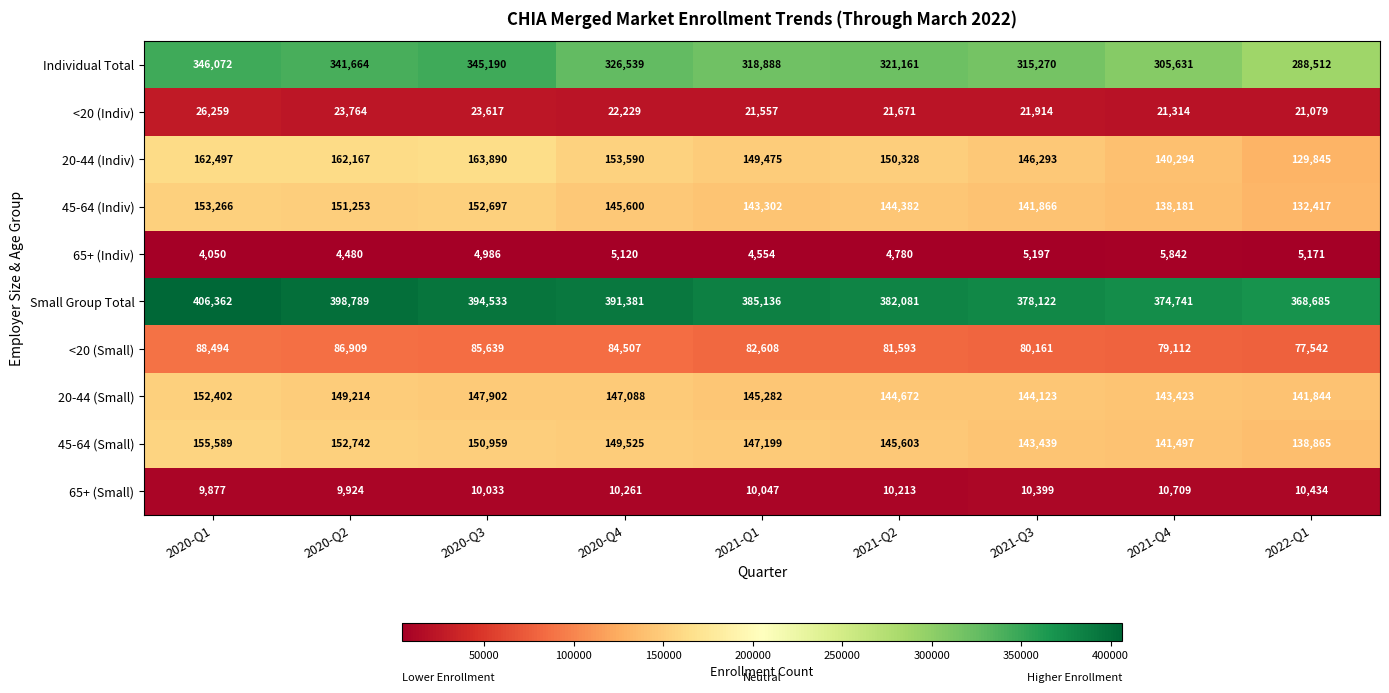

Is it true that 20-44 (Indiv) equals 163890 at 2020-Q3?

True